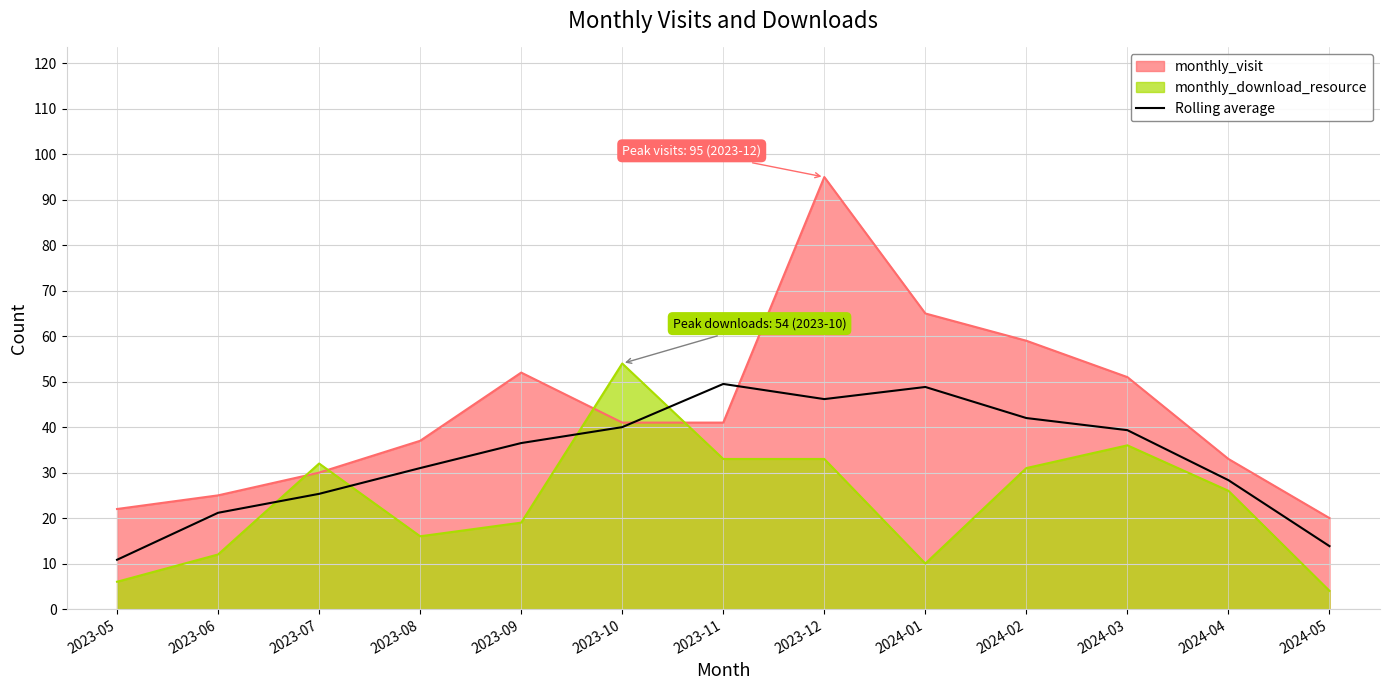

Is it true that the value at 2023-08 is 31.0?

True